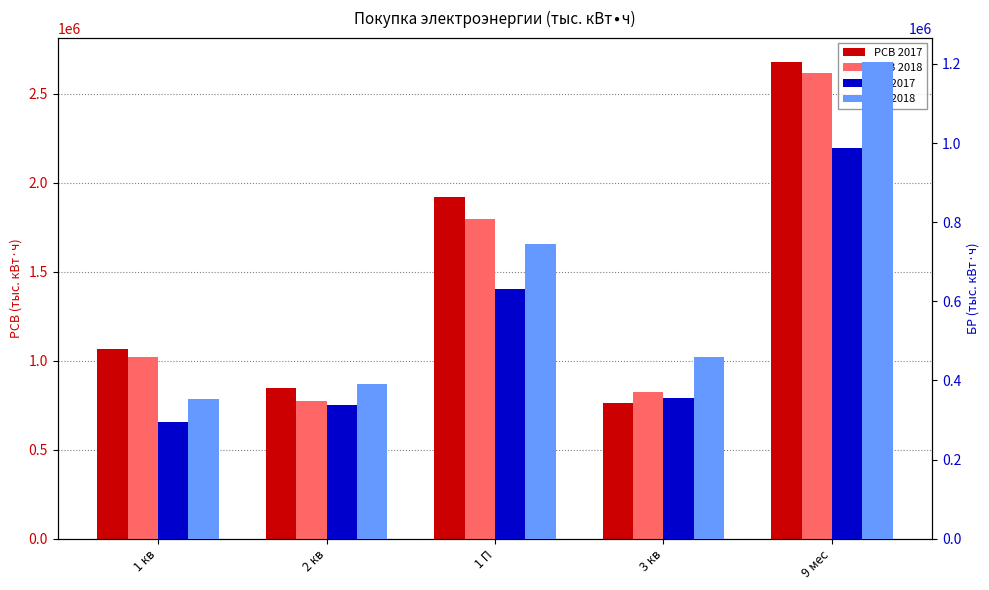

Which category has the highest value in the РСВ 2018 series?

9 мес